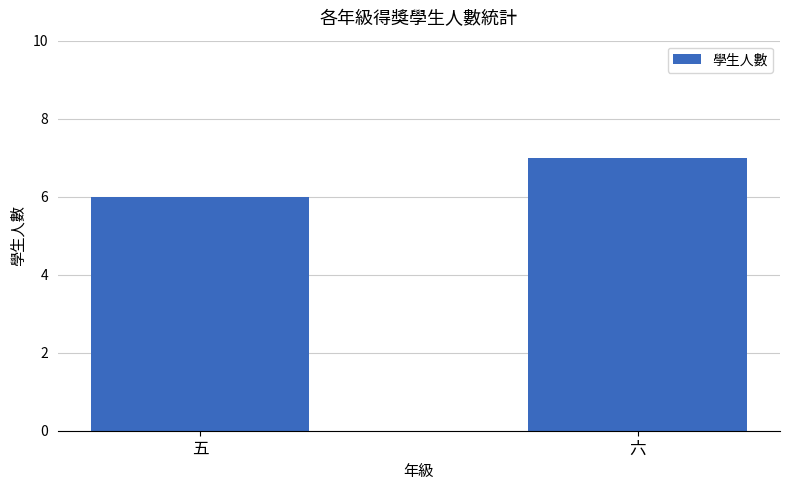

The chart shows a value of 7 at 六. True or false?

True